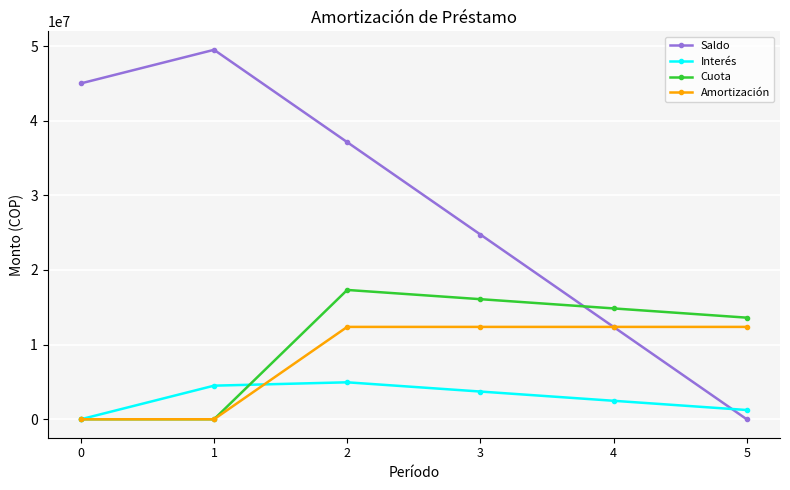

True or false: Amortización and Interés cross at least once.

True